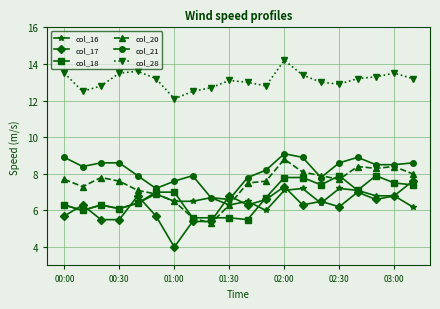

What is the minimum value shown in the chart?

4.0